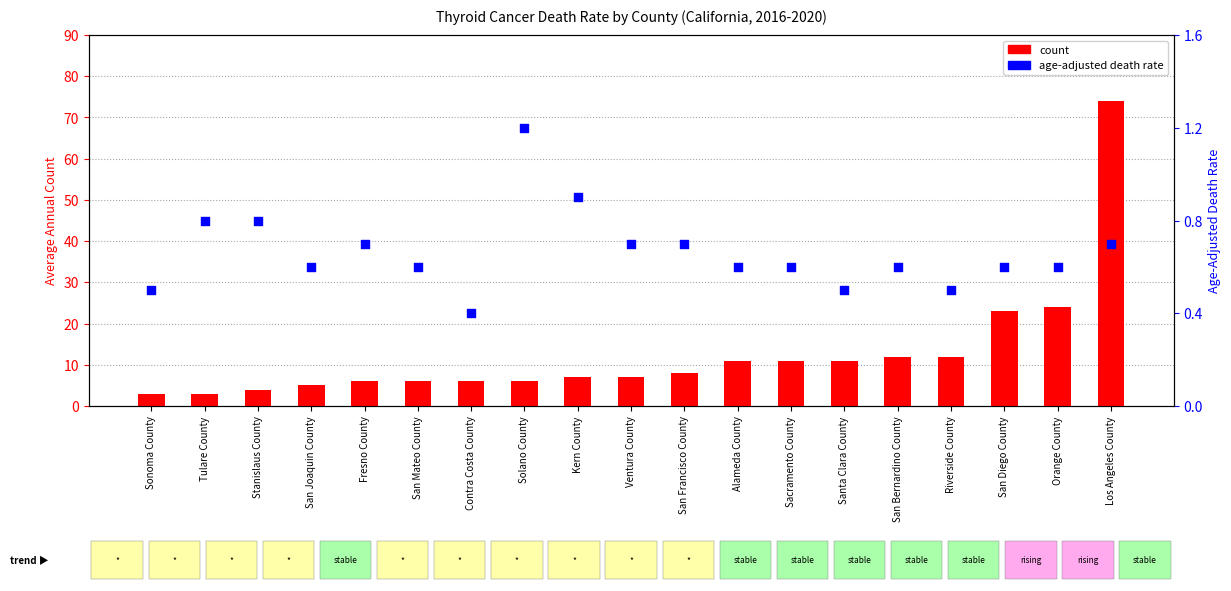

At how many categories does at least one series exceed 11?

5